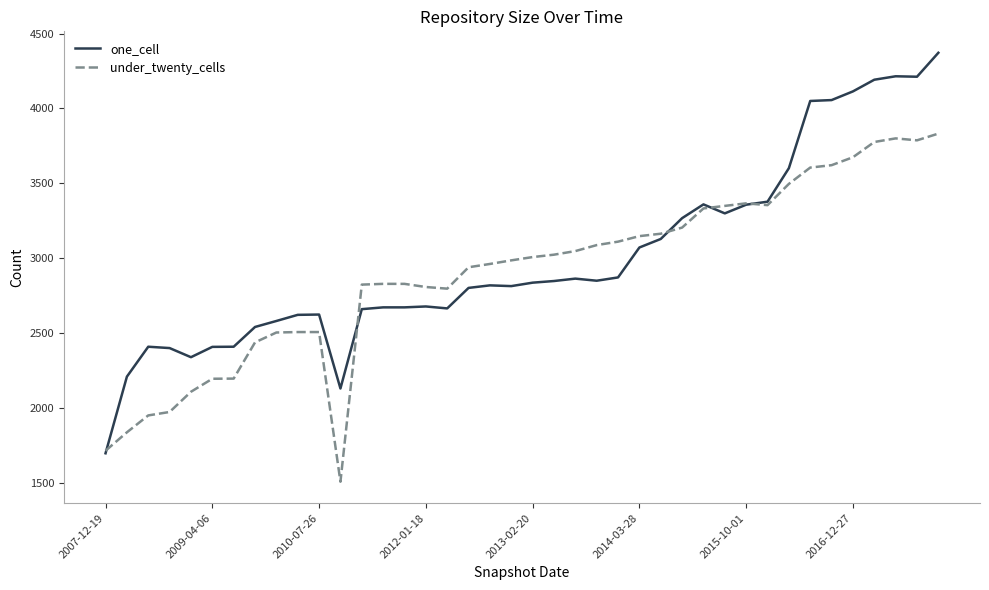

What is the smallest value displayed?

1506